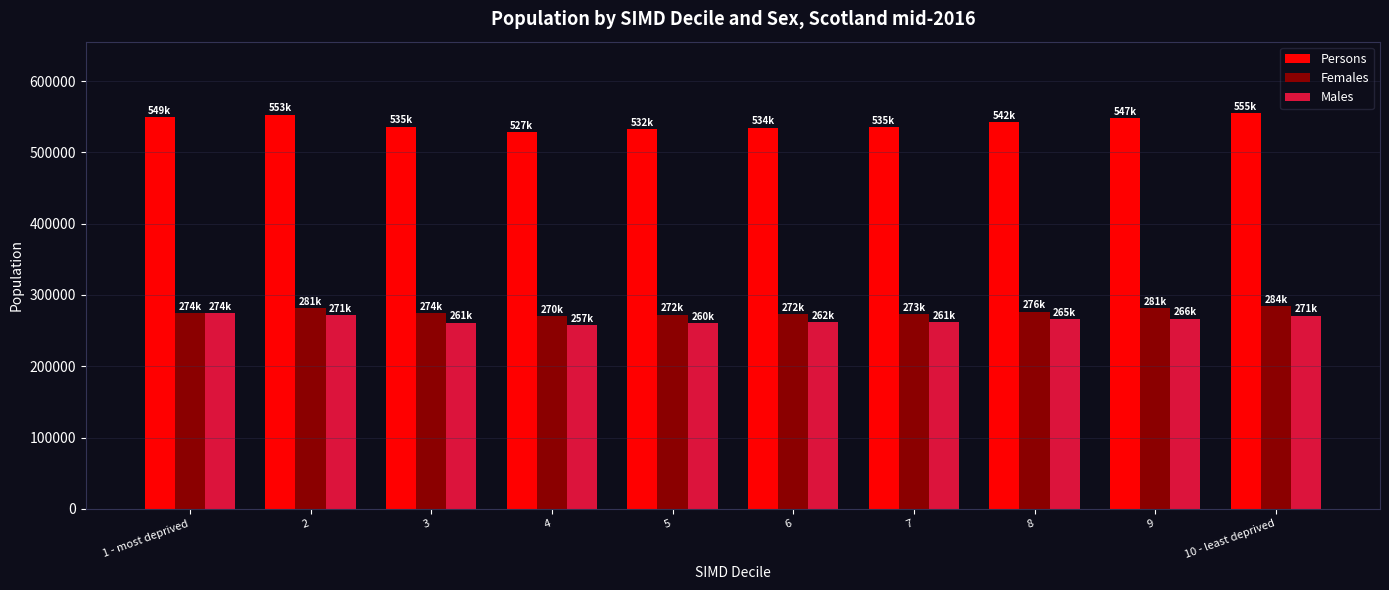

What is the lowest value of the Males series?

257626